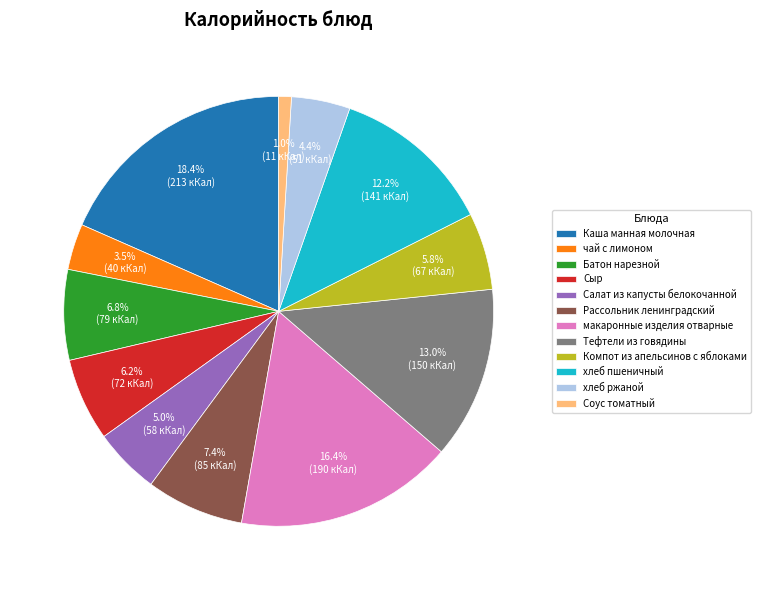

Between Компот из апельсинов с яблоками and хлеб ржаной, which is larger?

Компот из апельсинов с яблоками